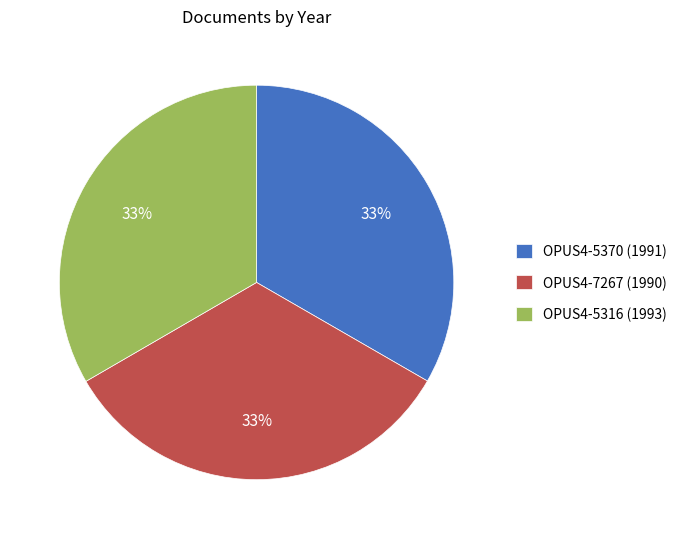

True or false: OPUS4-5370 (1991) accounts for 33% of the total.

True